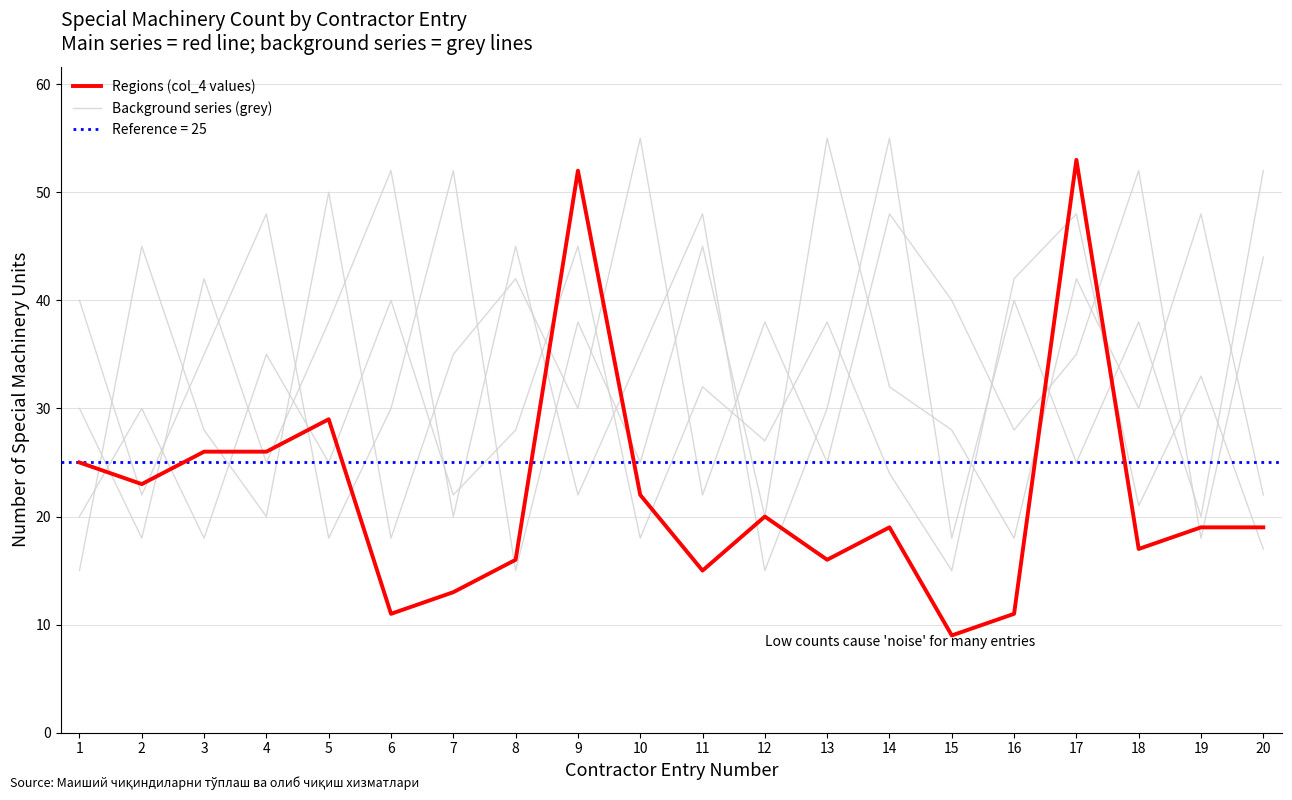

At 5, list the series in order from smallest to largest.

Background_1, Regions (col_4 values)